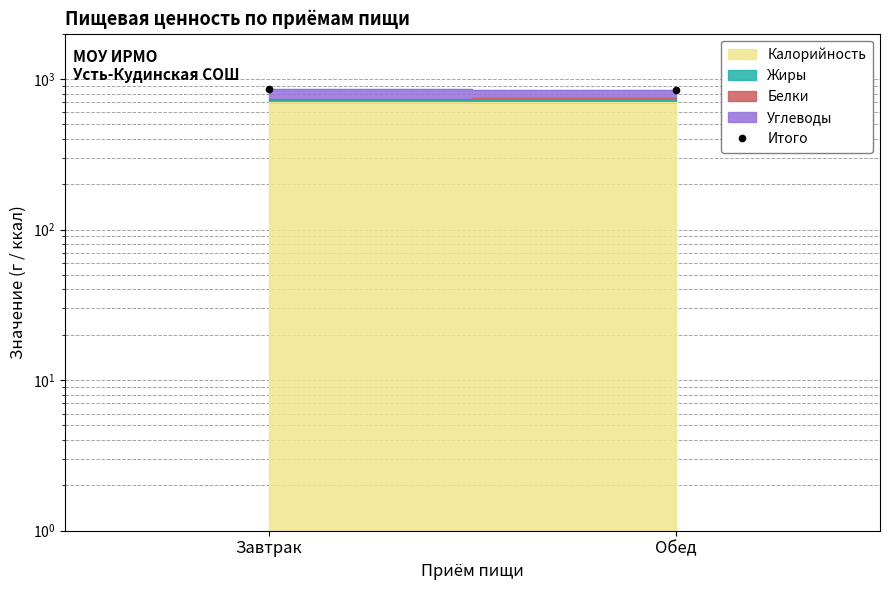

Count the number of values greater than 861.

1